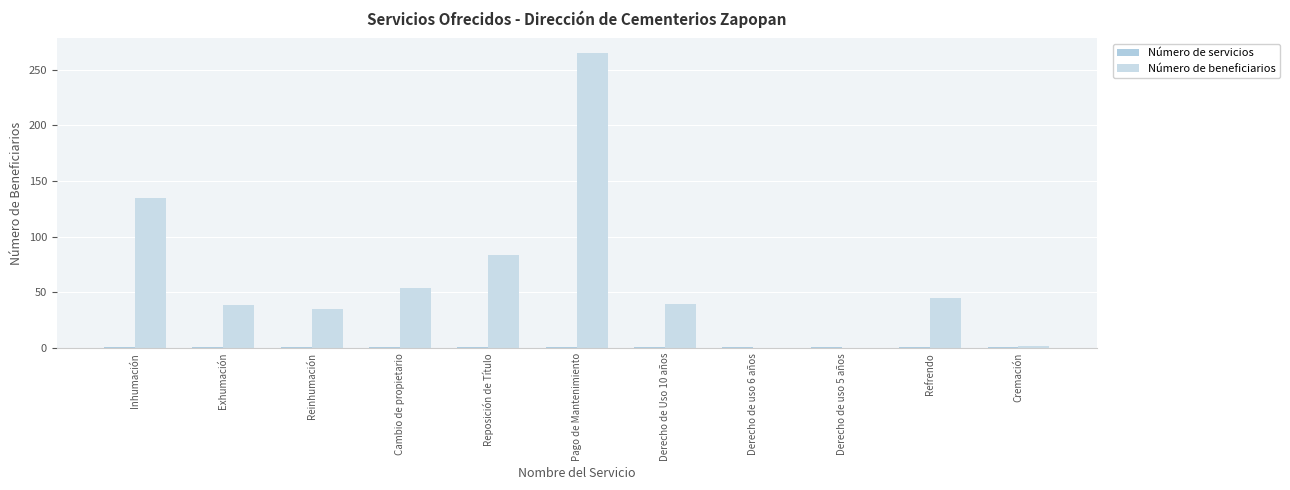

What is the average value of the Número de beneficiarios series?

64